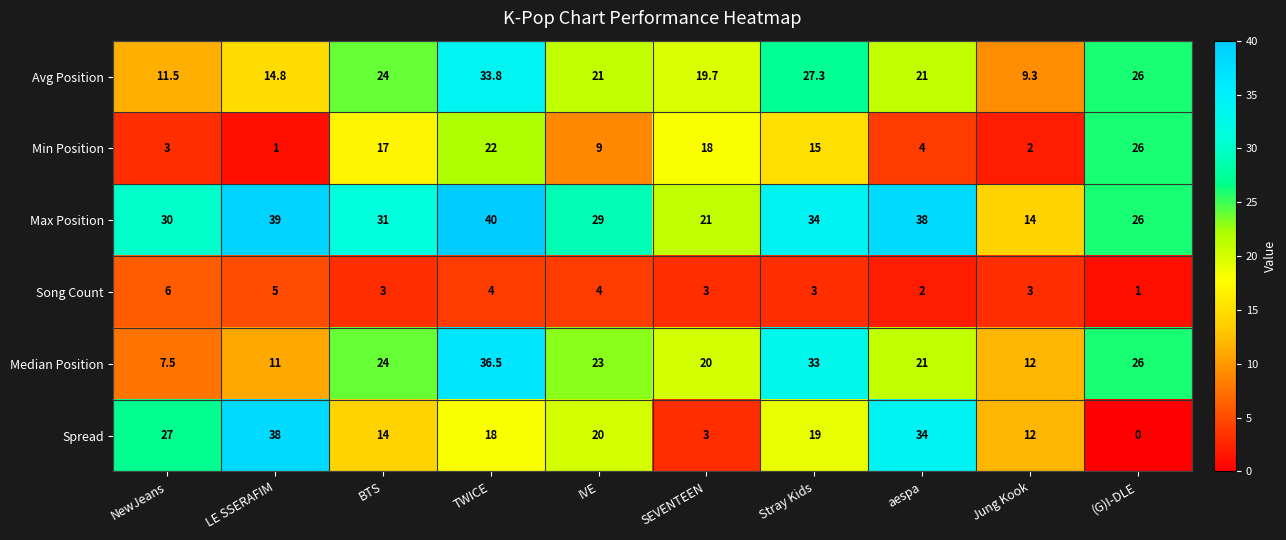

Is the value of Min Position at IVE greater than the value of Song Count at Jung Kook?

Yes